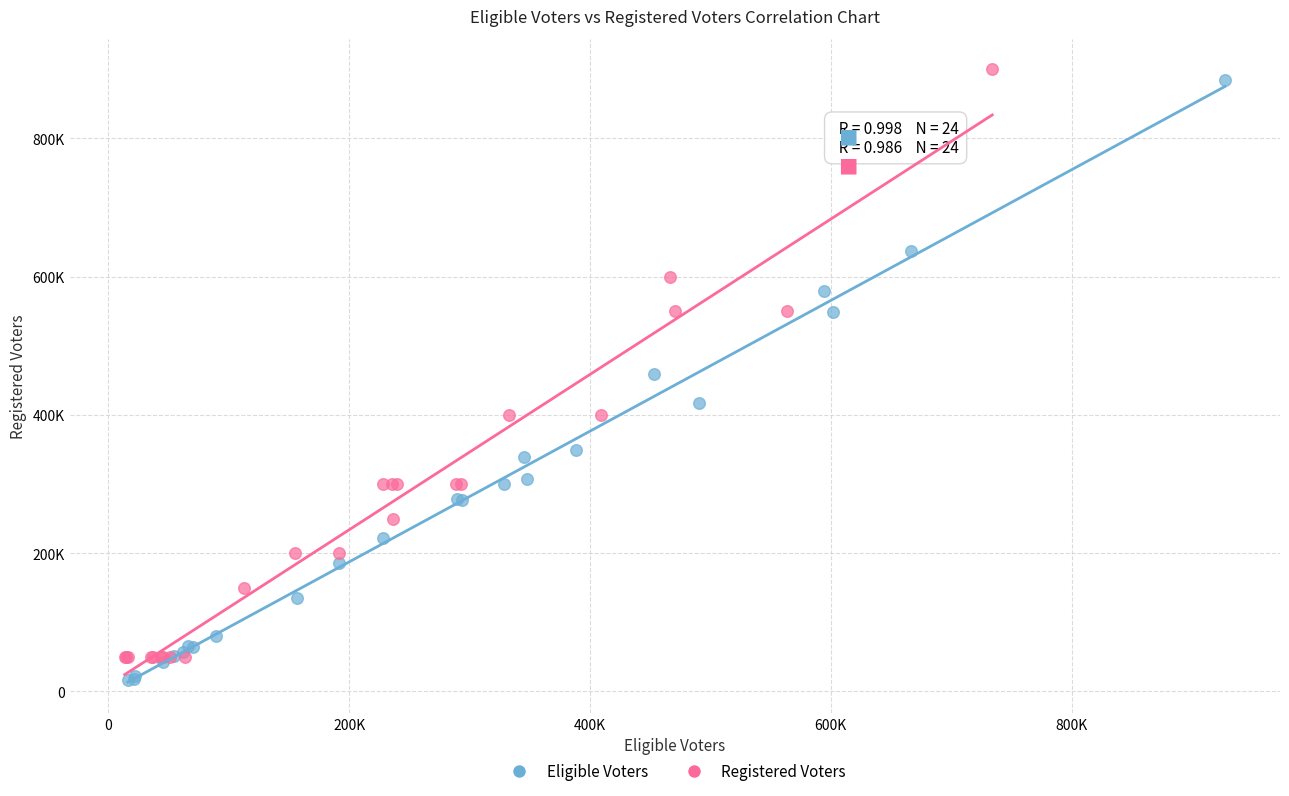

What are all the series names shown in the legend?

Eligible Voters, Registered Voters